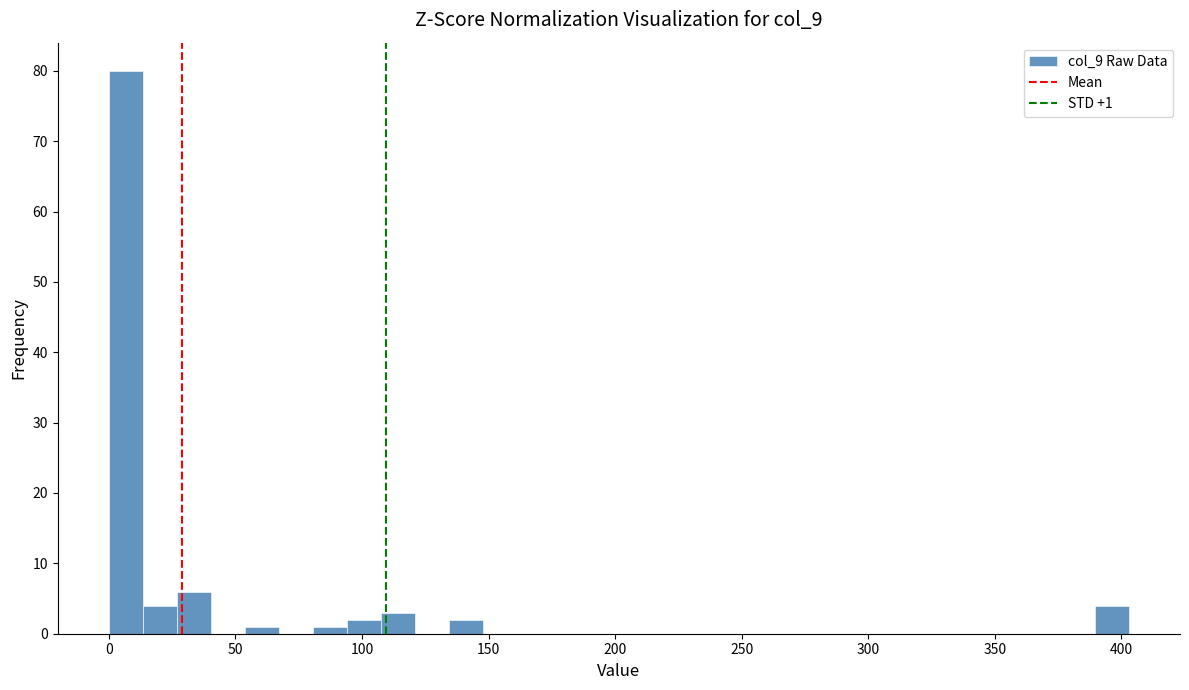

Around what value on the x-axis is the tallest bar? Give the approximate position of its centre, as read against the axis.

5